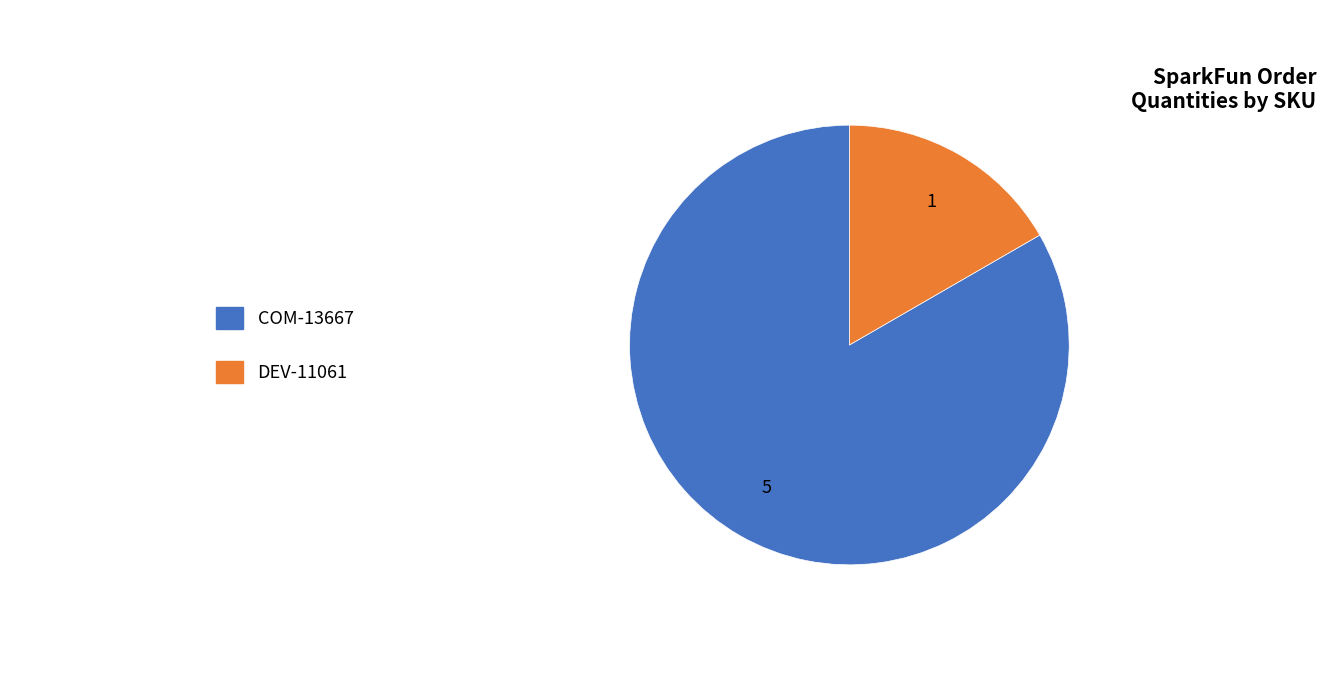

Is there any slice that represents more than half of the pie?

Yes